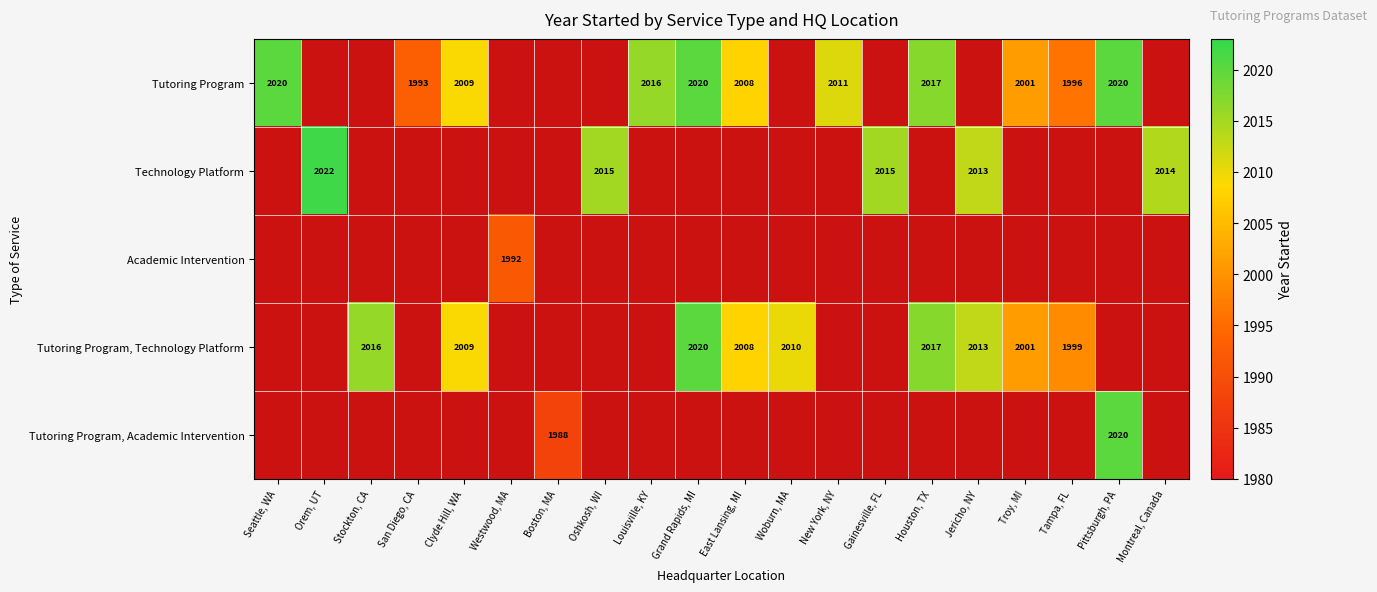

What is the maximum value shown in the chart?

2022.0